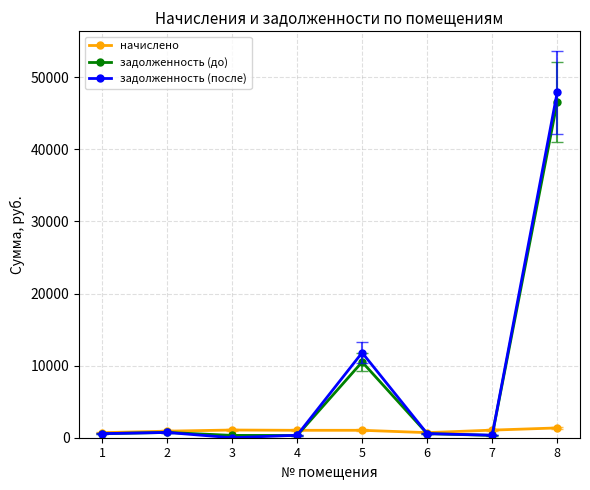

At which category is the sum across all series the highest?

8